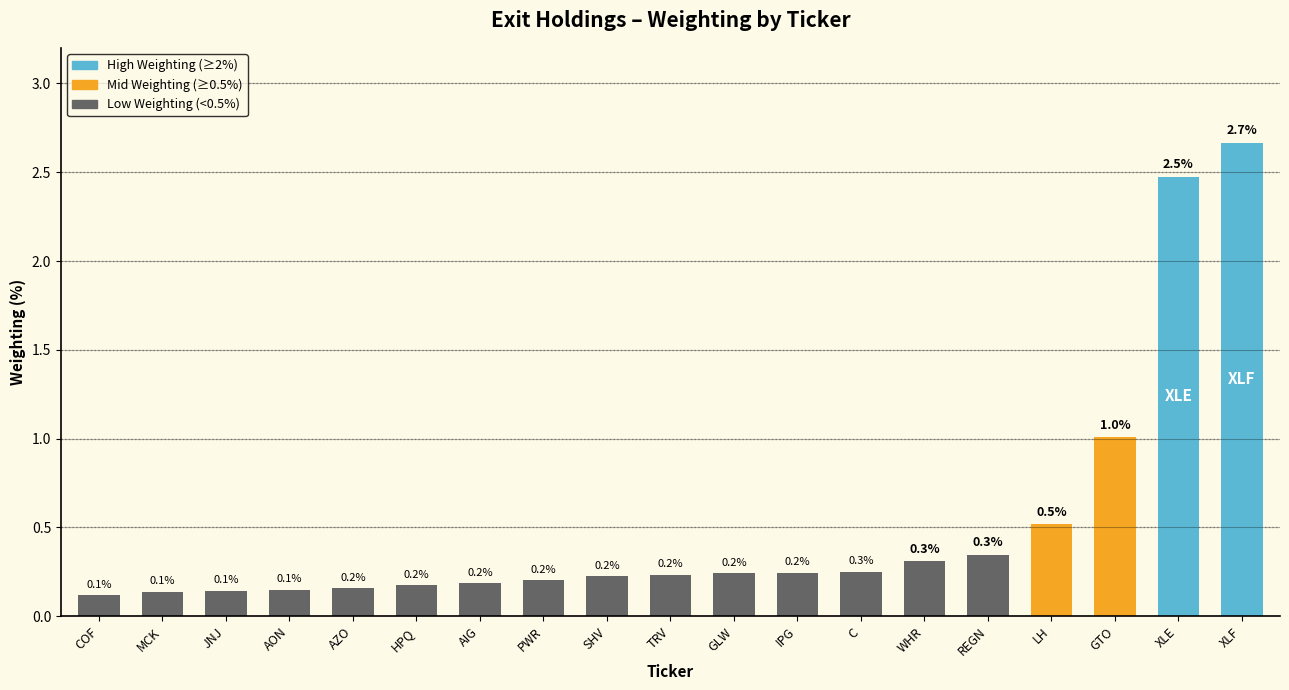

What is the difference between the maximum and minimum values?

2.5